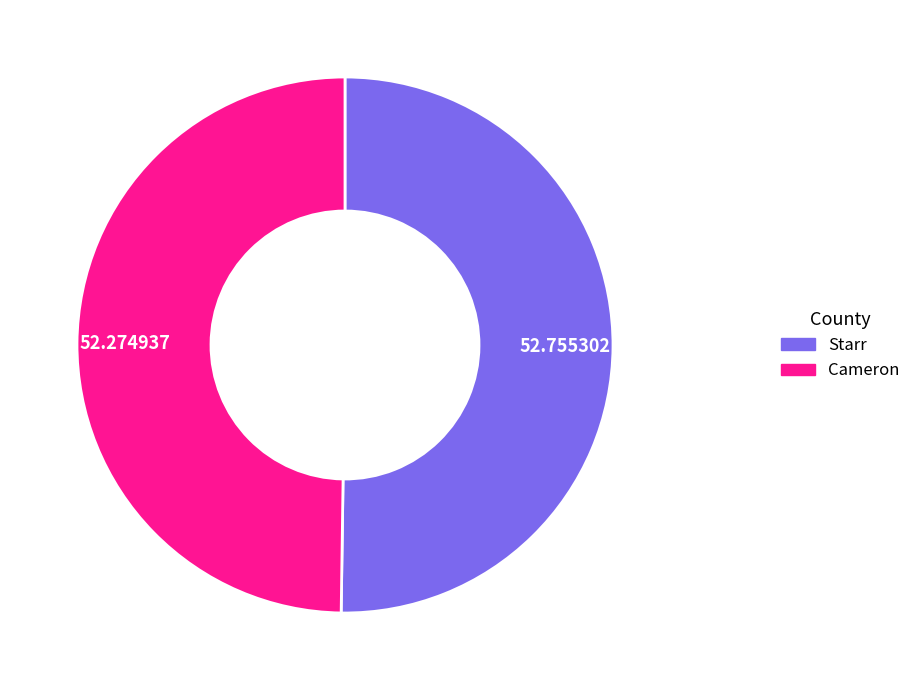

Is the sum of Cameron and Starr greater than half?

Yes